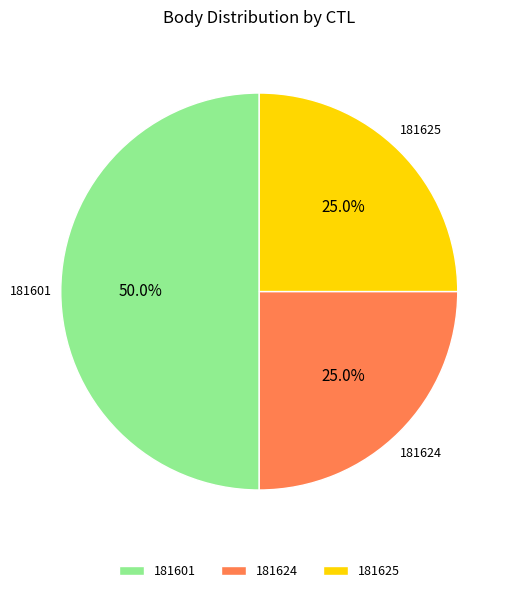

Count the number of slices in the pie.

3